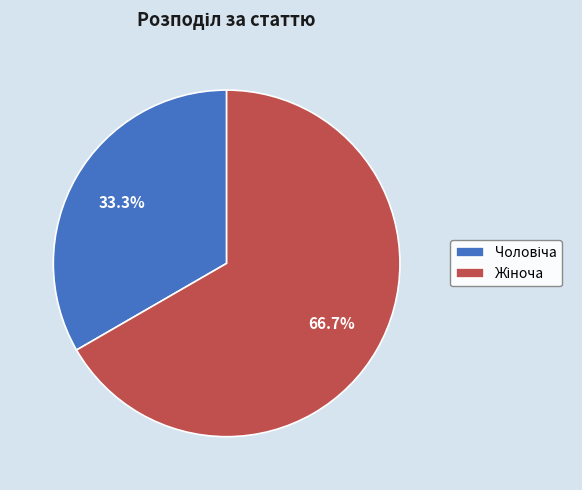

Does any single category account for the majority?

Yes